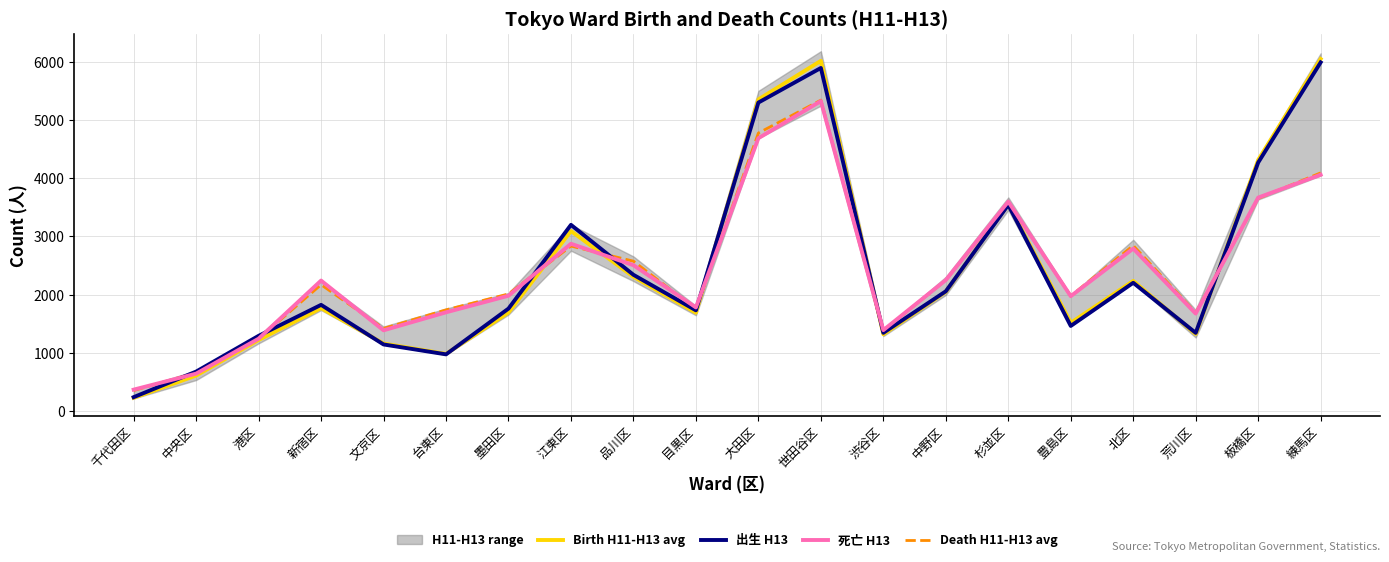

Which category has the highest value in the Death H11-H13 avg series?

世田谷区